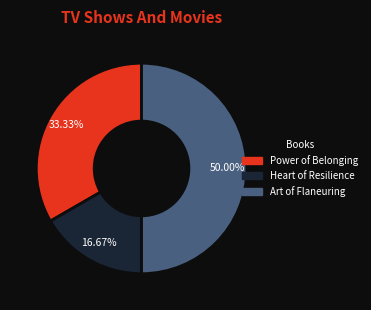

To the nearest percent, what is the difference between the largest and smallest slice percentages?

33%